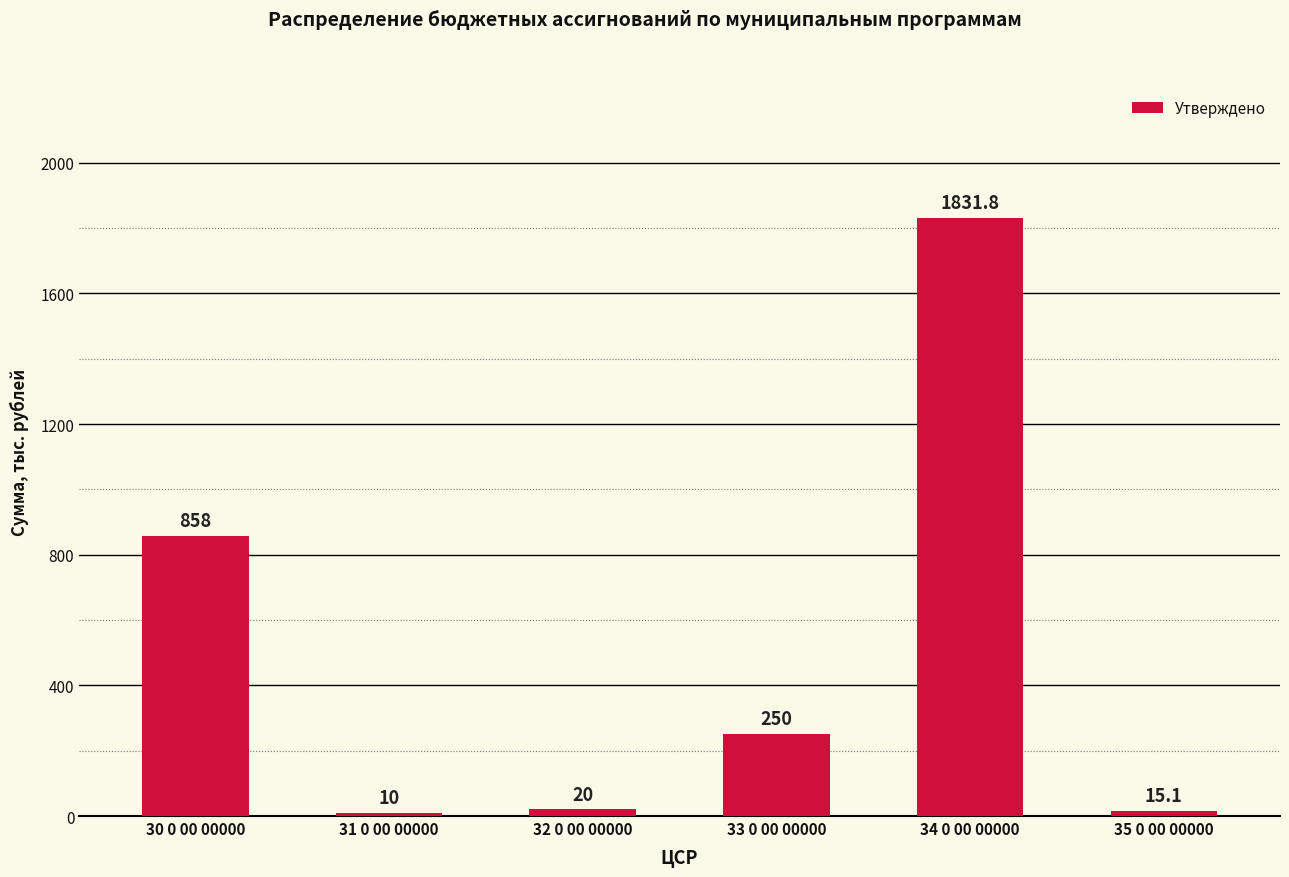

What is the greatest value displayed?

1831.8